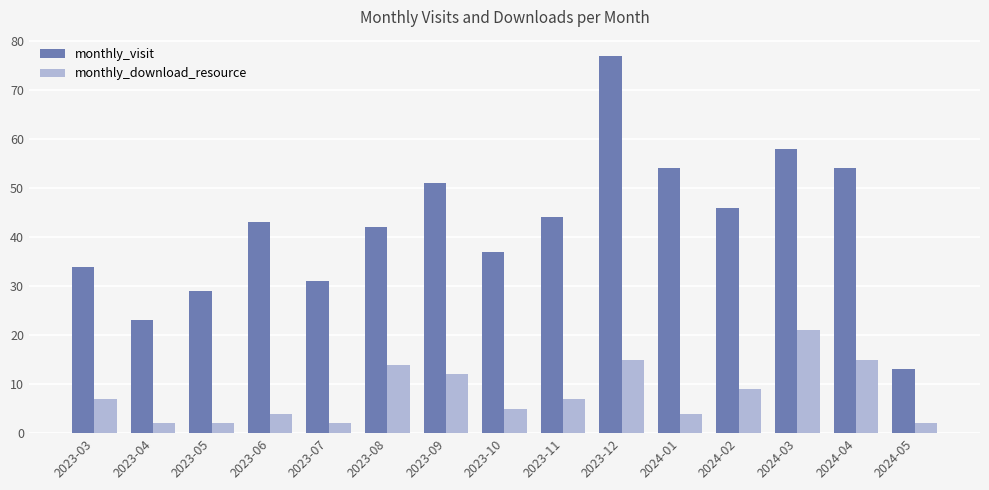

What is the spread (max minus min) of values at 2024-02?

37